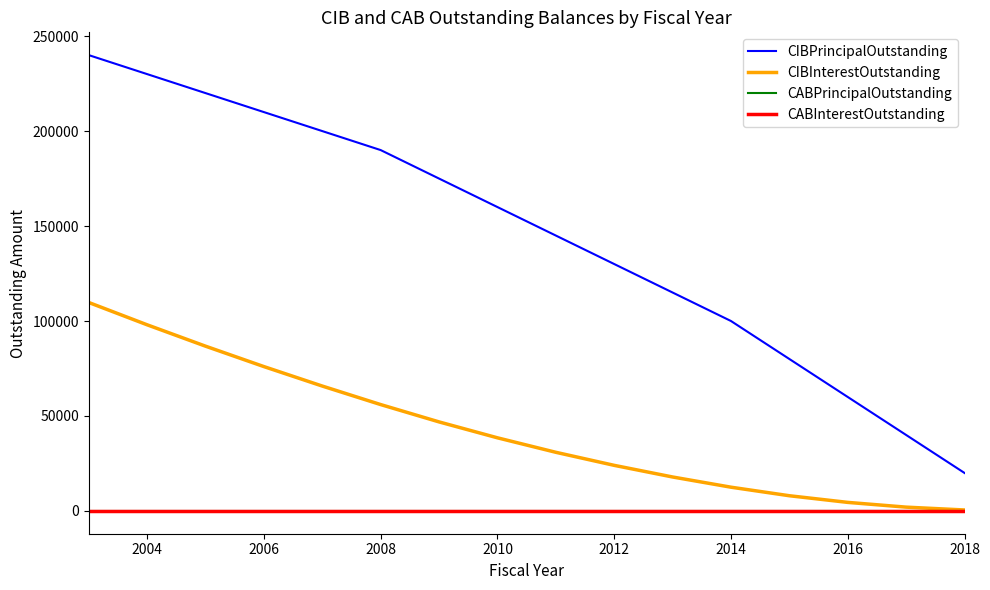

At which label is CIBPrincipalOutstanding closest to 130000?

2012